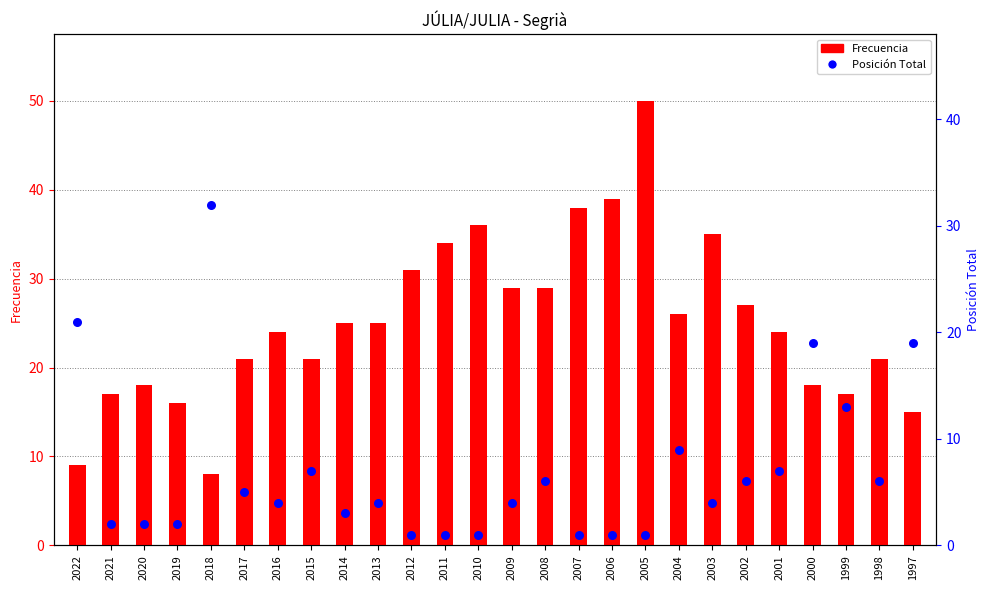

At how many categories does at least one series exceed 28?

10